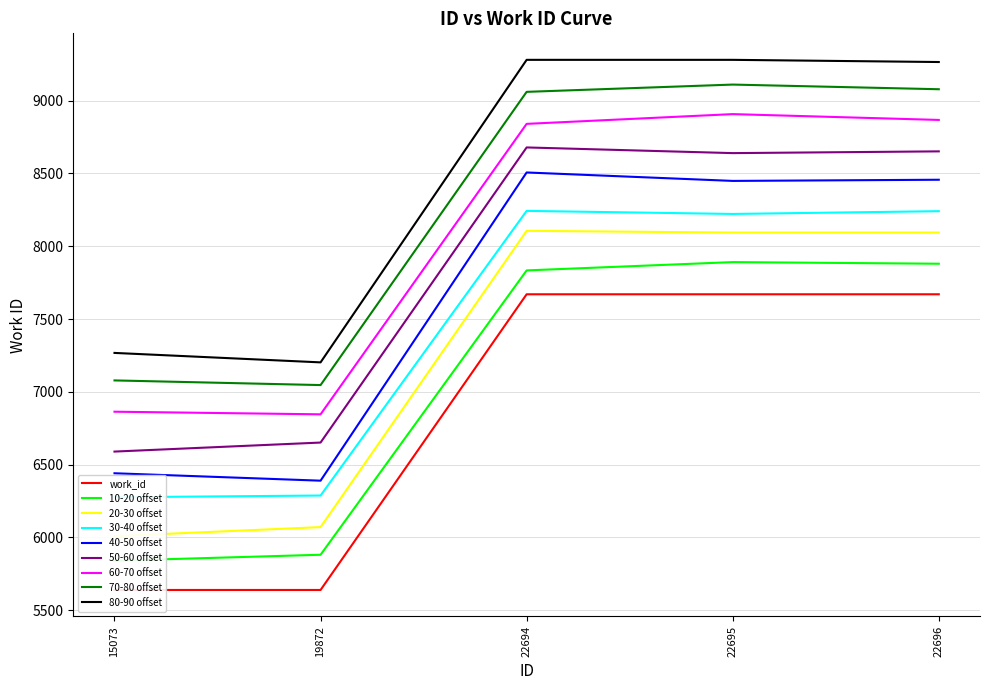

Rank the categories by value from highest to lowest.

22694, 22695, 22696, 15073, 19872